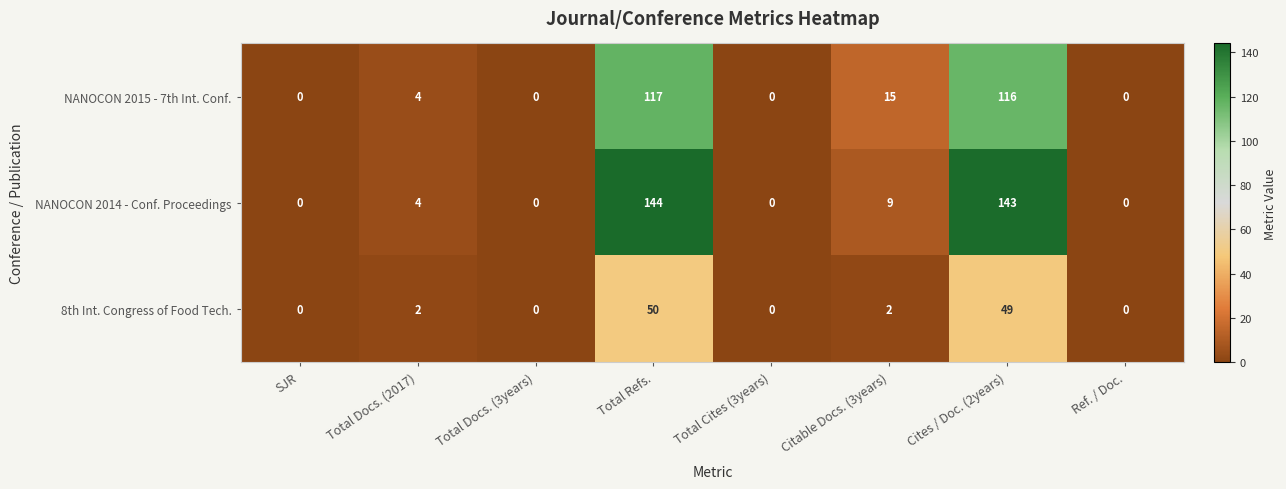

What is the maximum value shown in the chart?

144